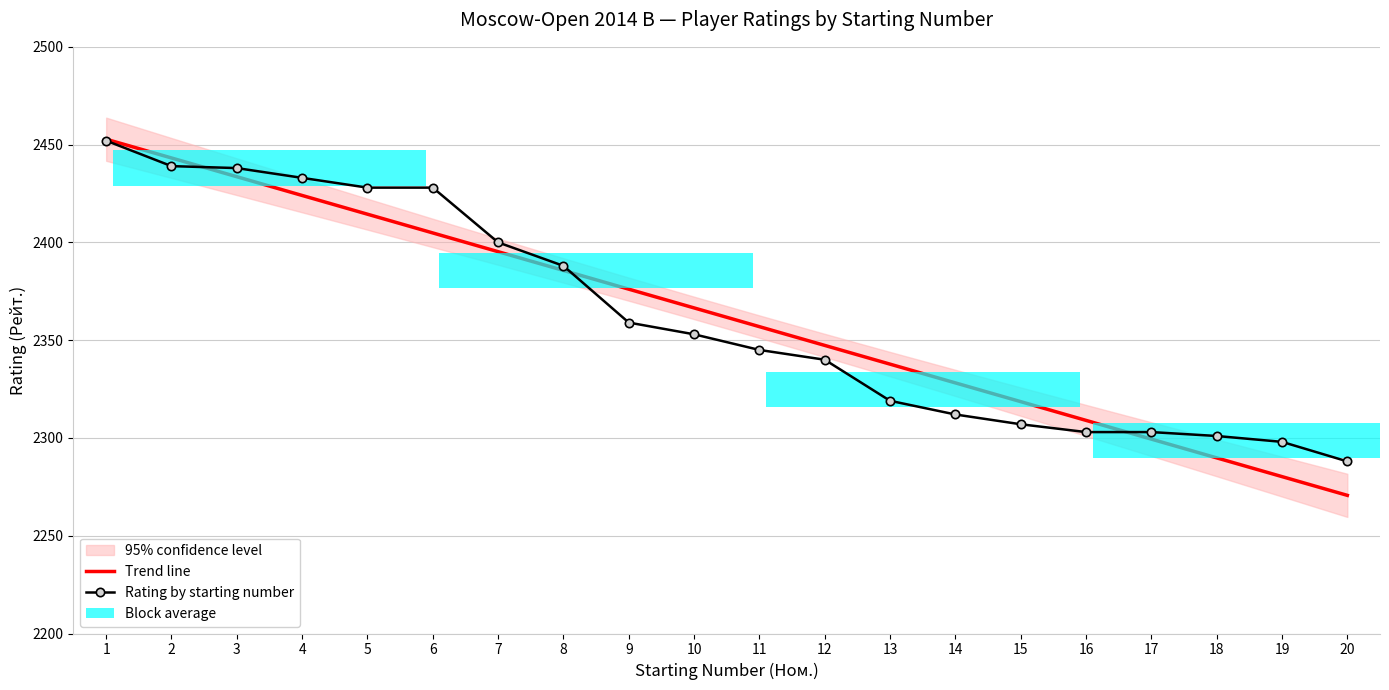

How many data points in Rating by starting number are less than 2353?

10